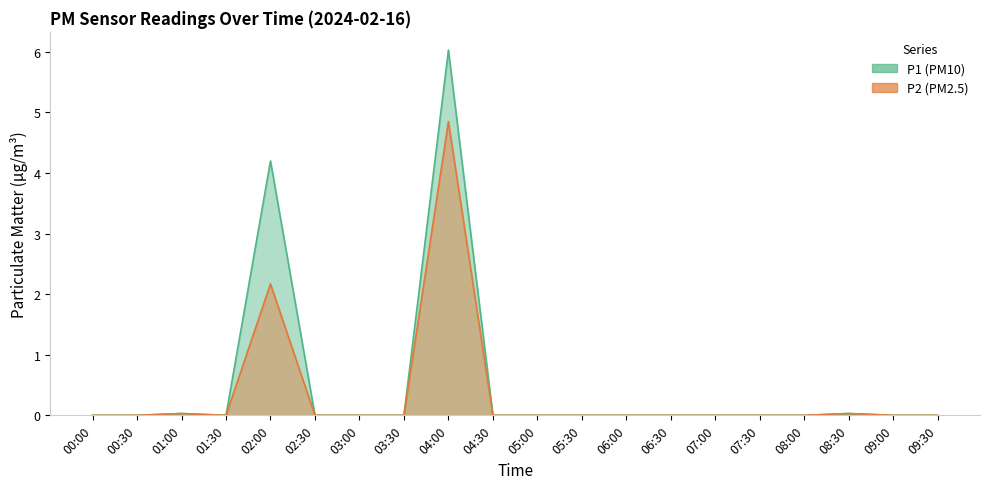

Between 07:30 and 02:30, which is larger?

07:30